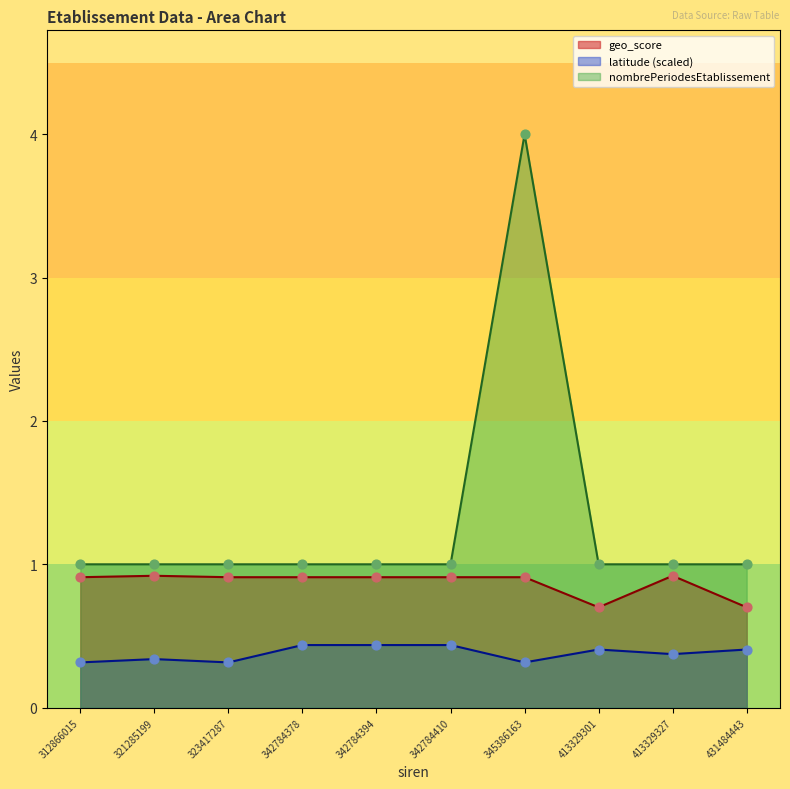

Which series has the largest total across all categories?

nombrePeriodesEtablissement